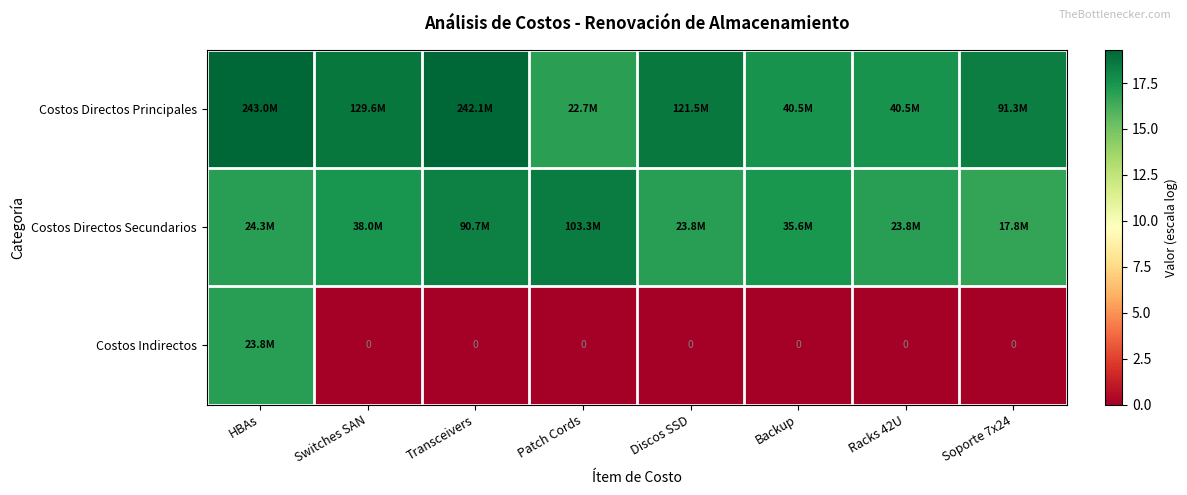

What is the difference between the maximum and minimum values in the Costos Directos Secundarios series?

1.8